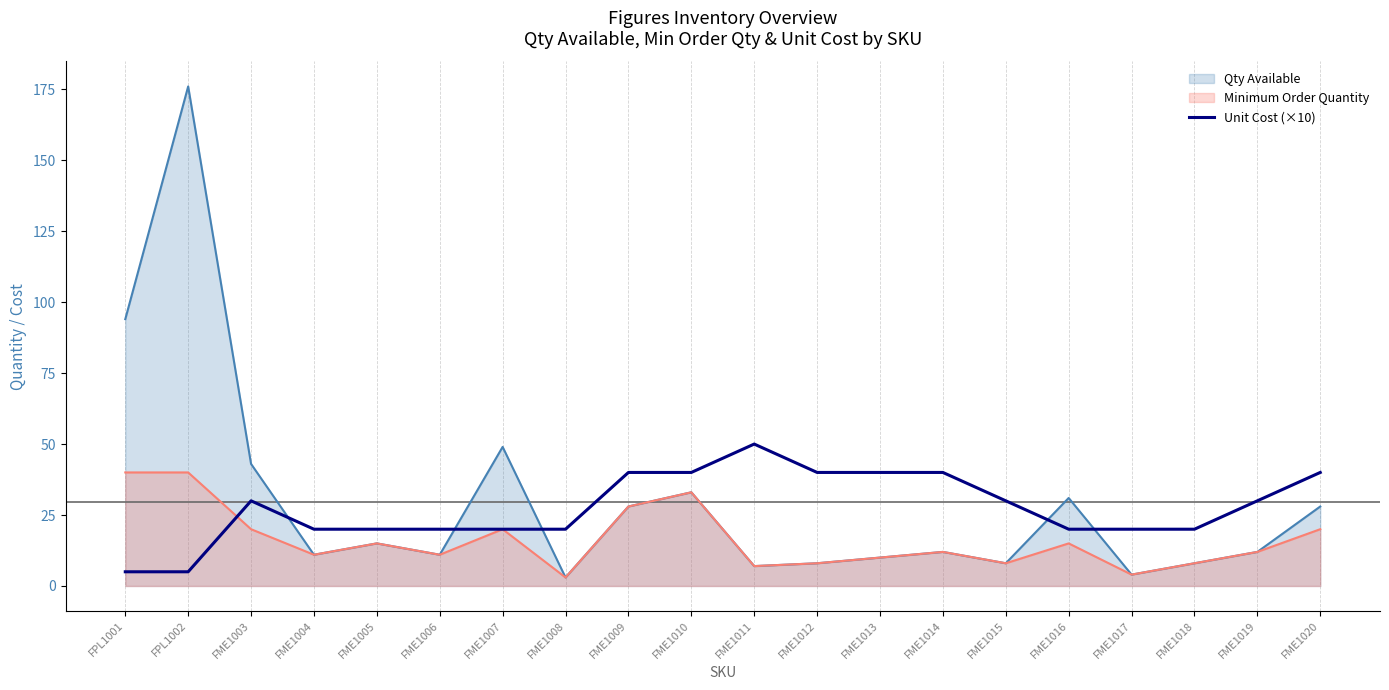

Where is Qty Available nearest to the value 89?

FPL1001